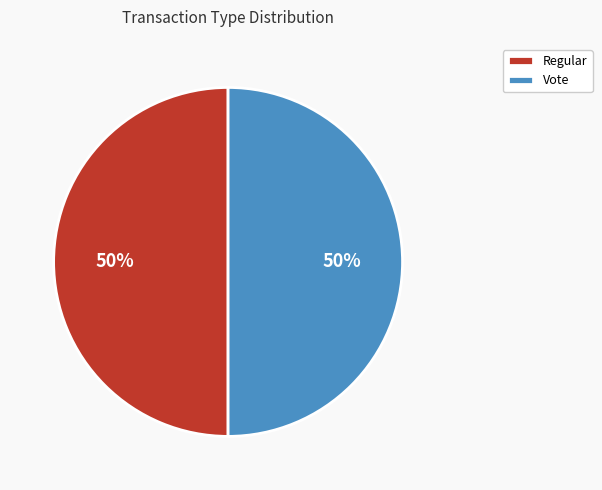

To the nearest percent, what is the combined percentage of Regular and Vote?

100%